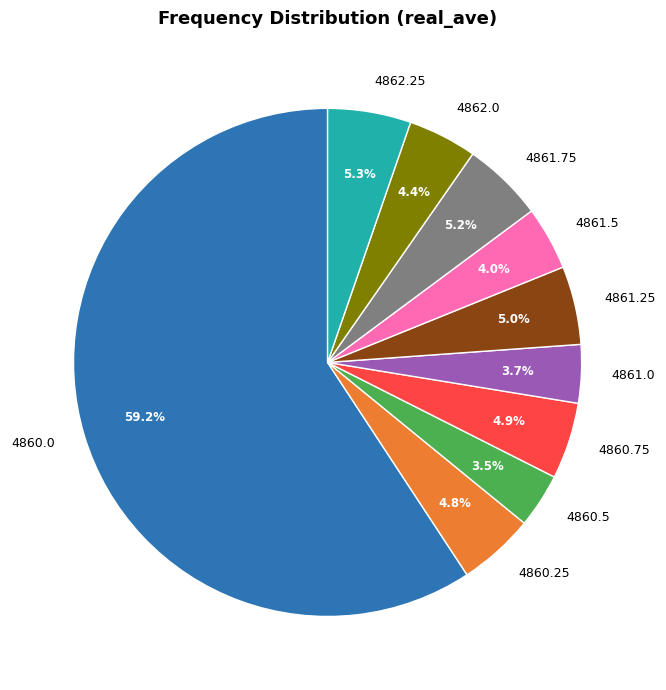

To the nearest percent, what portion does 4860.75 represent?

5%